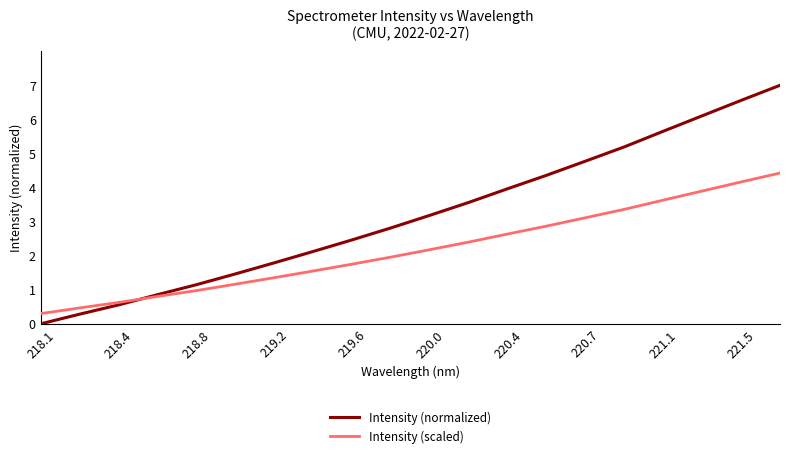

Rank the series by their maximum value, from lowest to highest.

Intensity (scaled), Intensity (normalized)